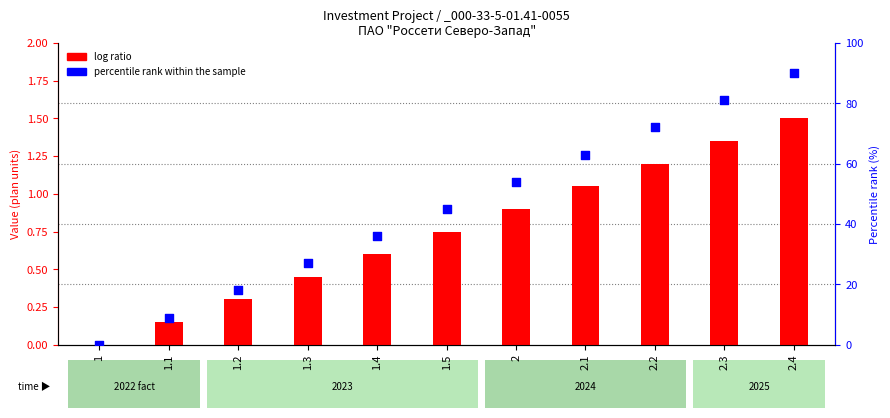

At how many categories does at least one series exceed 66?

3